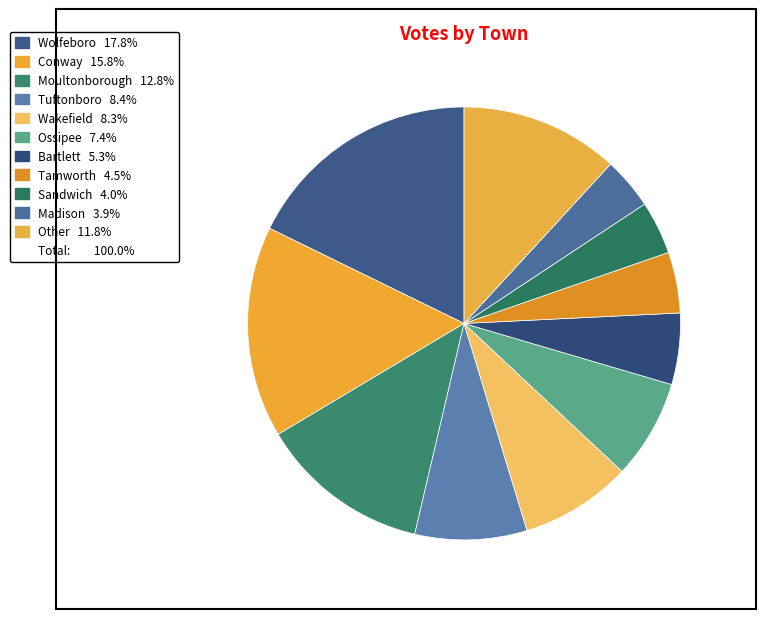

How many slices are in this pie chart?

11